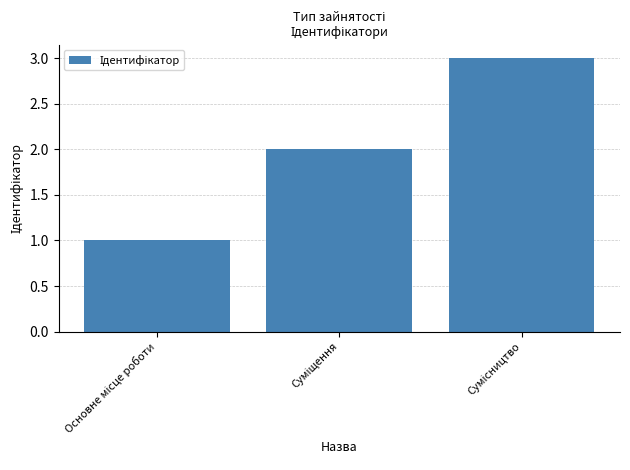

What is the value of the 3rd bar from the left?

3